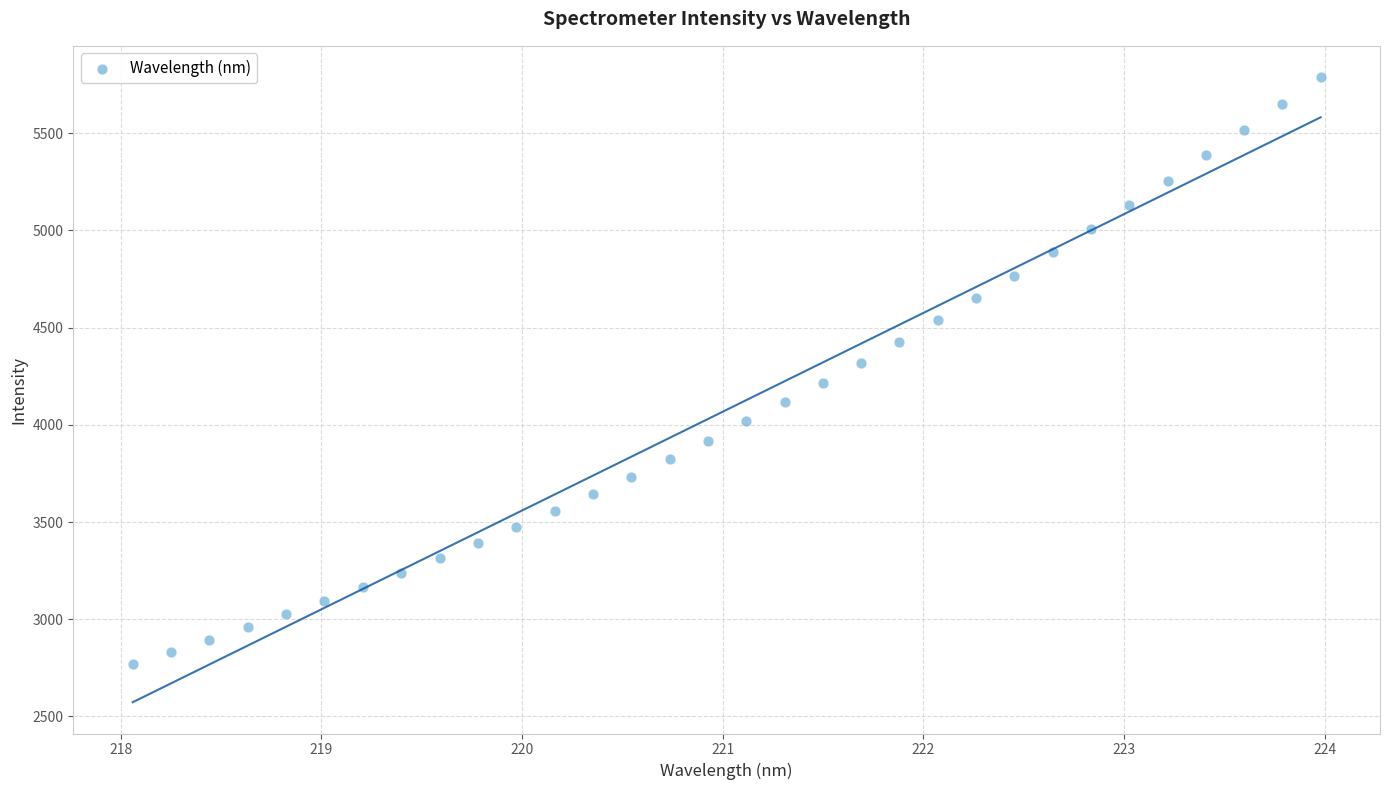

What is the range of Y values (max minus min)?

3017.1